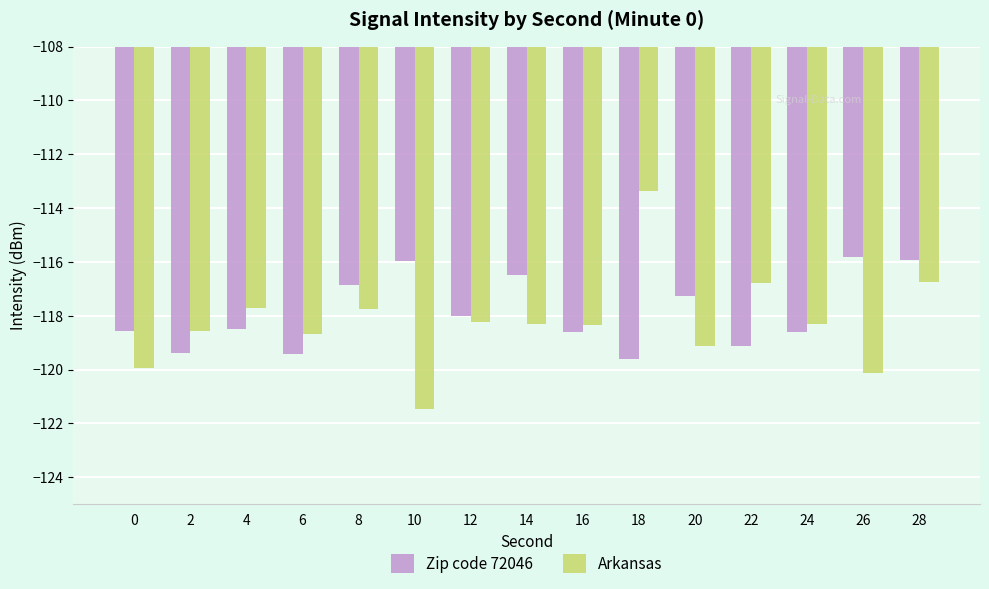

How many bars are there in each group?

2